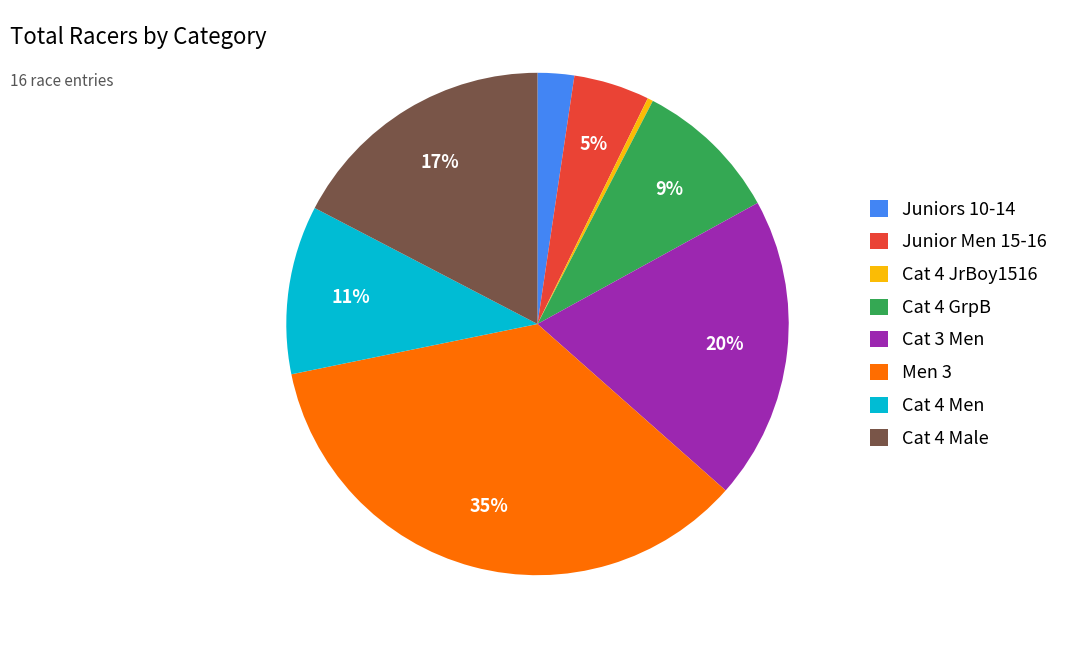

To the nearest percent, what percentage of the pie is Junior Men 15-16?

5%